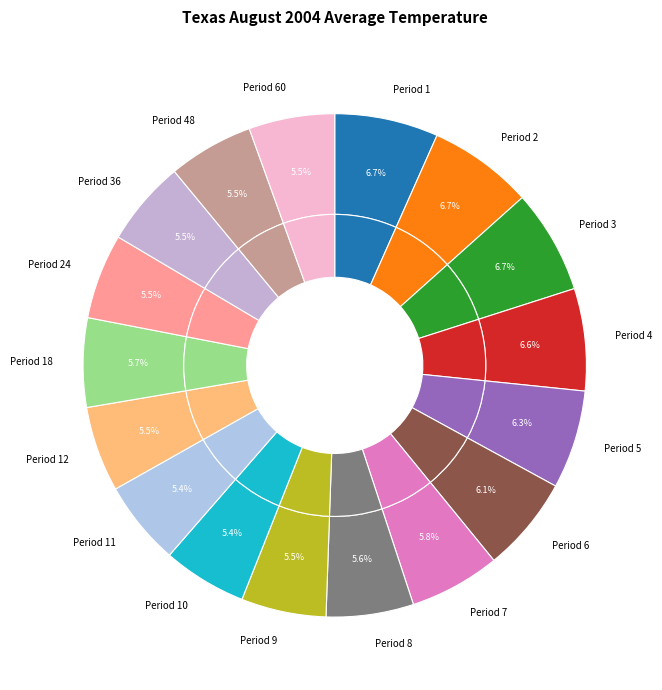

Does 7 account for over 50% of the chart?

No